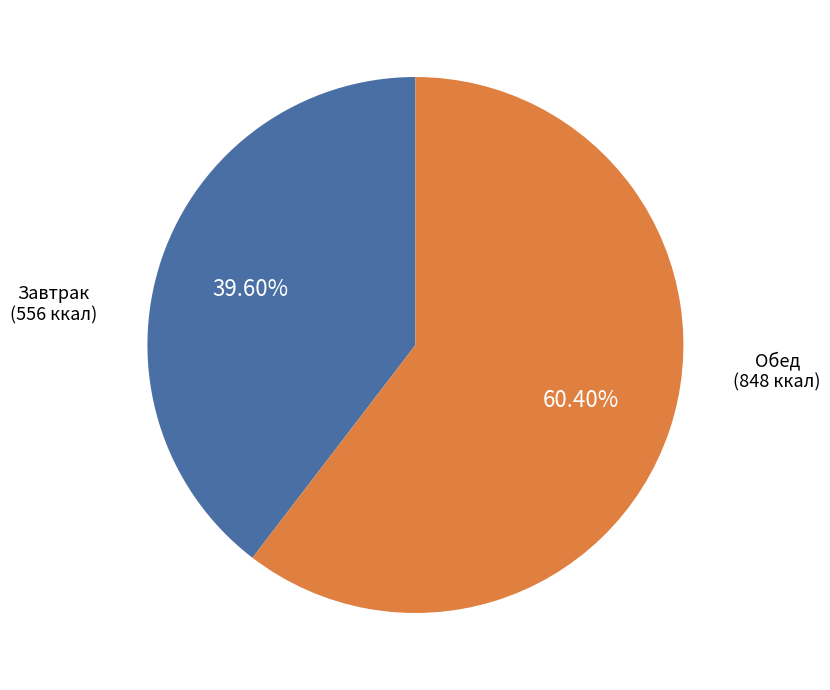

Is there any slice that represents more than half of the pie?

Yes